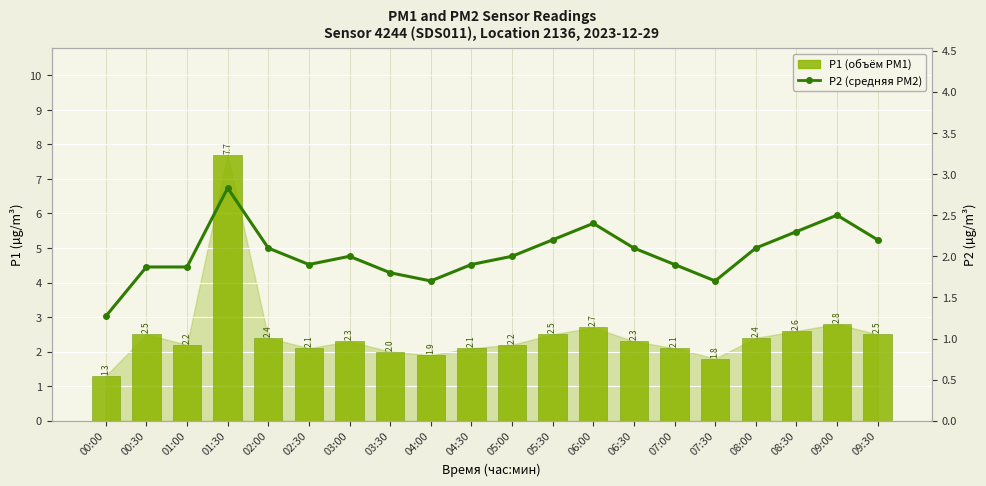

How many data points does each series have?

20